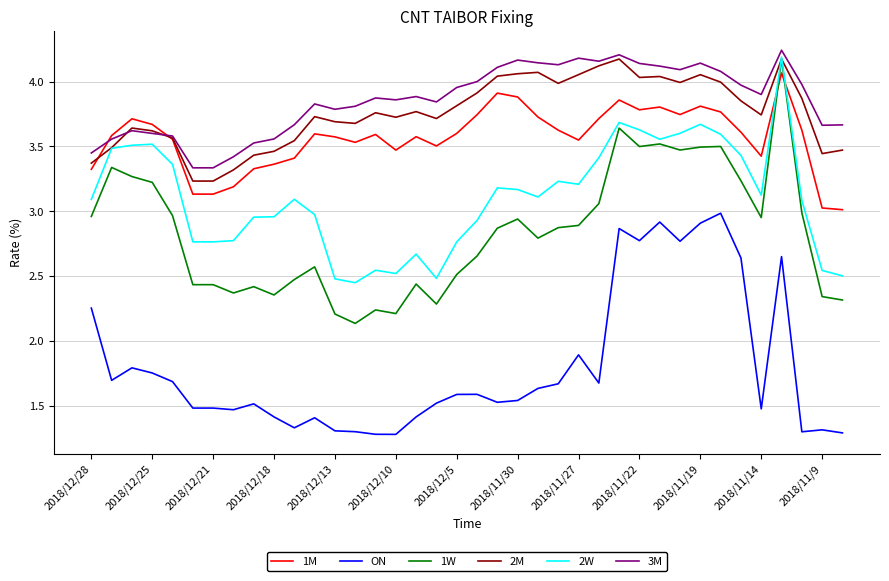

True or false: ON and 2M cross at least once.

False